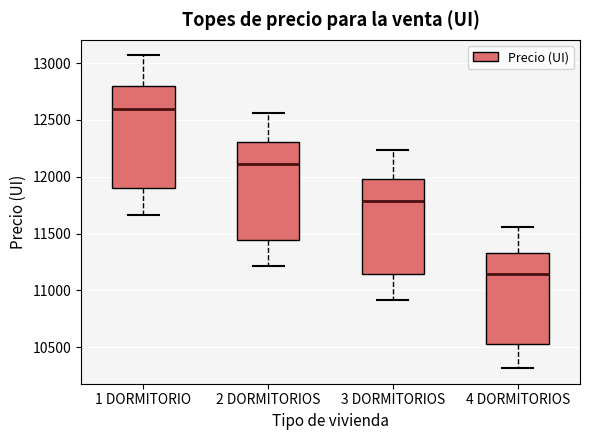

Reading left to right, transcribe this box plot: for each box, give where its median line is, the range the box spans, and where its two whiskers end, as read against the y-axis. The values are not printed on the chart, so give them approximately, as read against the axis.

1 DORMITORIO: median 12600, box 11900 to 12800, whiskers 11650 to 13050
2 DORMITORIOS: median 12100, box 11450 to 12300, whiskers 11200 to 12550
3 DORMITORIOS: median 11800, box 11150 to 12000, whiskers 10900 to 12250
4 DORMITORIOS: median 11150, box 10550 to 11350, whiskers 10300 to 11550